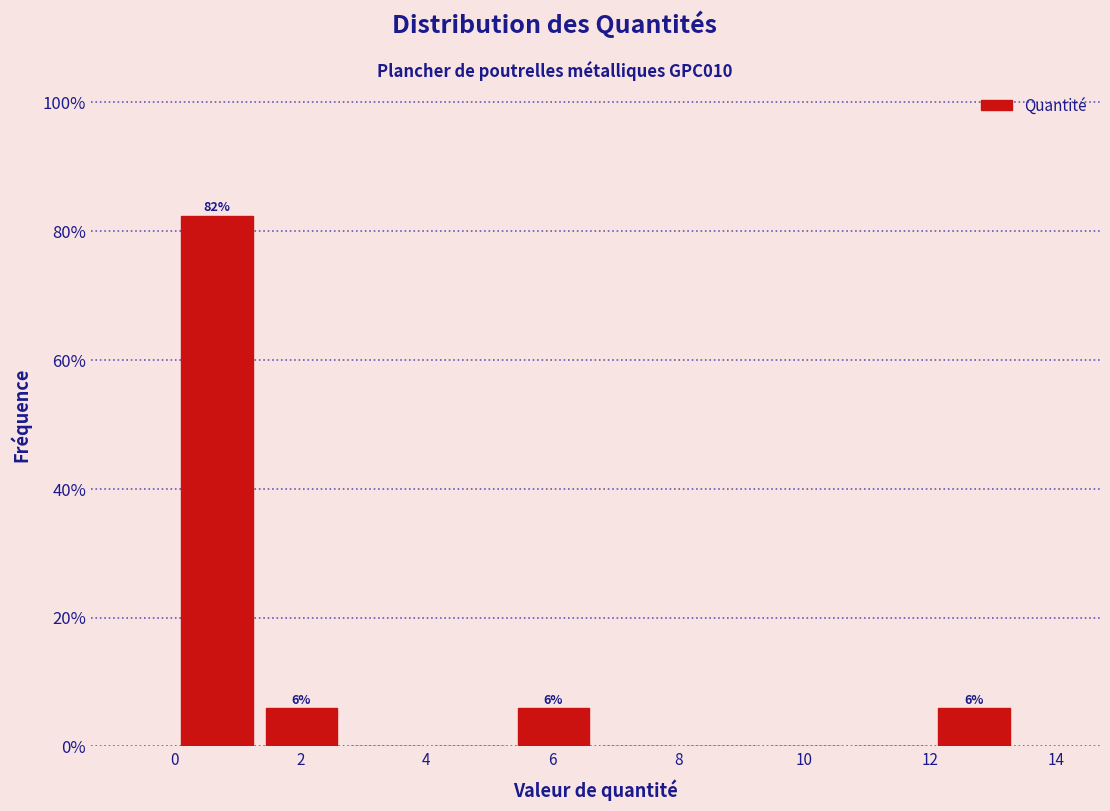

Over which range of the x-axis is the bar tallest?

0.0 to 1.4